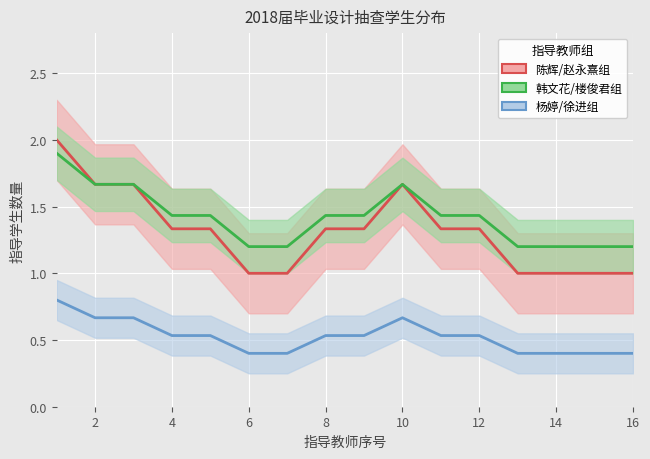

Count the 杨婷/徐进组 values in the range 0 to 1.

16